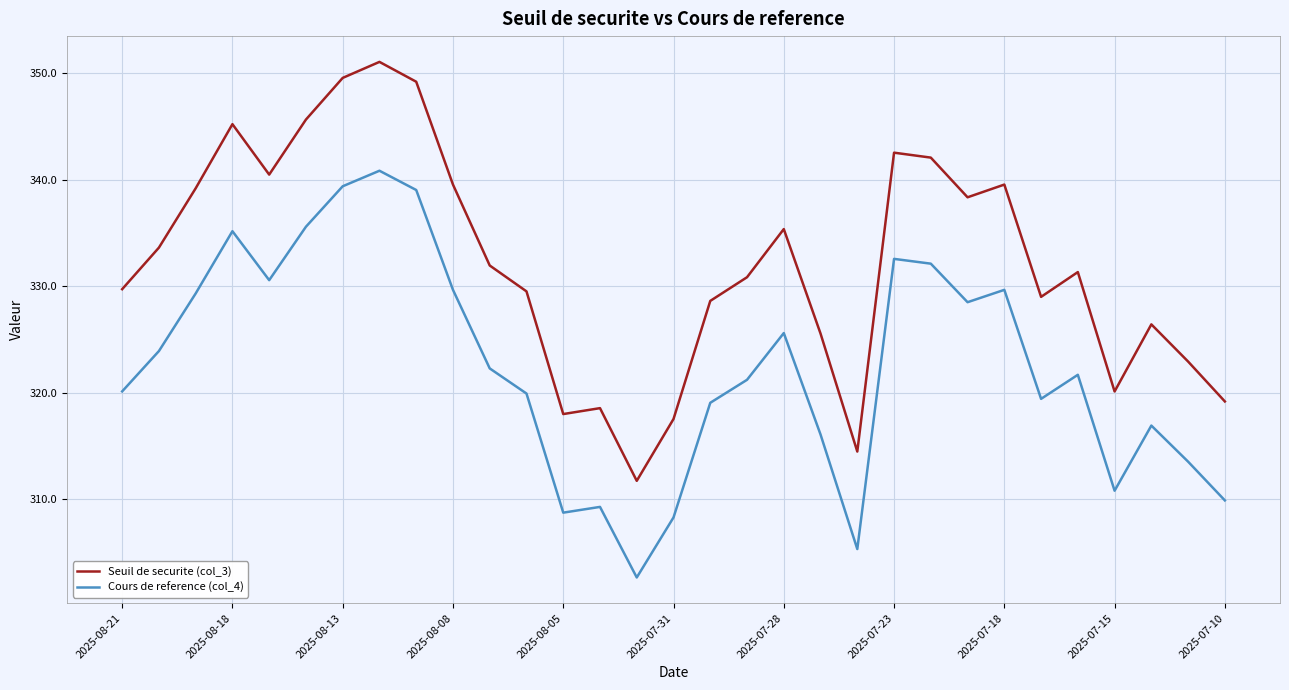

In Cours de reference (col_4), how many points are higher than both neighbors (excluding endpoints)?

8